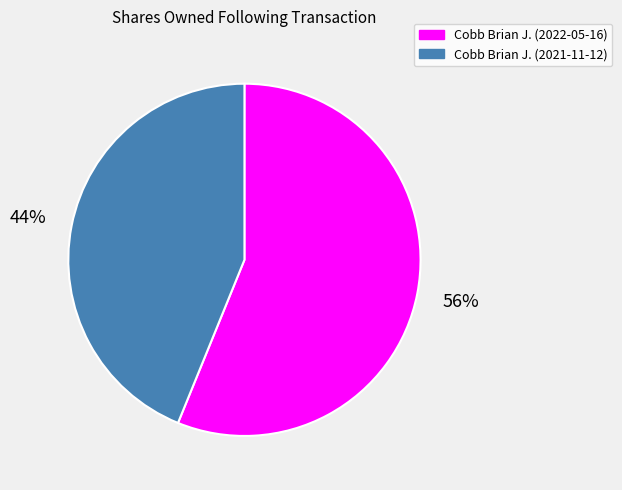

Count the number of slices in the pie.

2